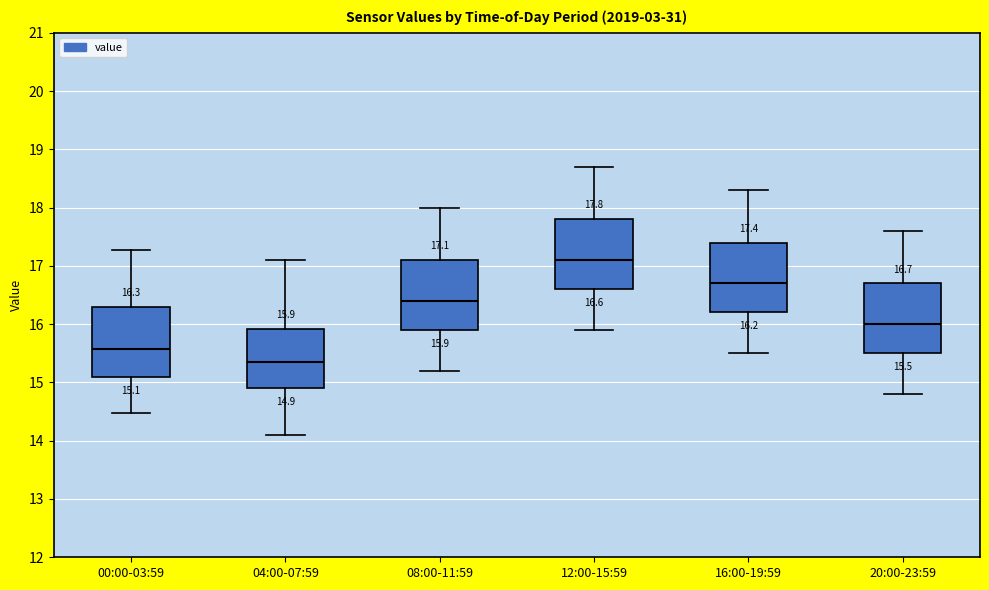

Which box's median line is the highest?

12:00-15:59